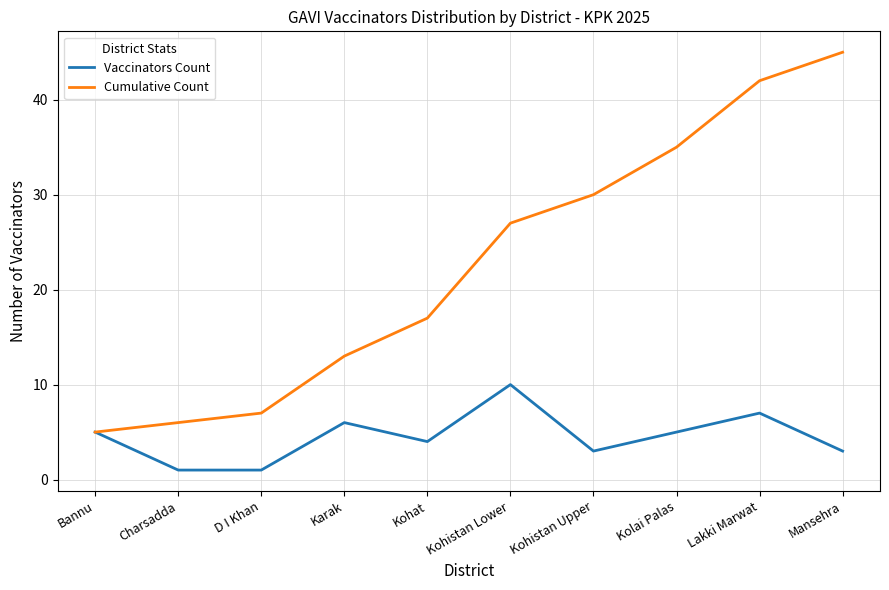

The value of Cumulative Count at Kohistan Upper is 30. True or false?

True